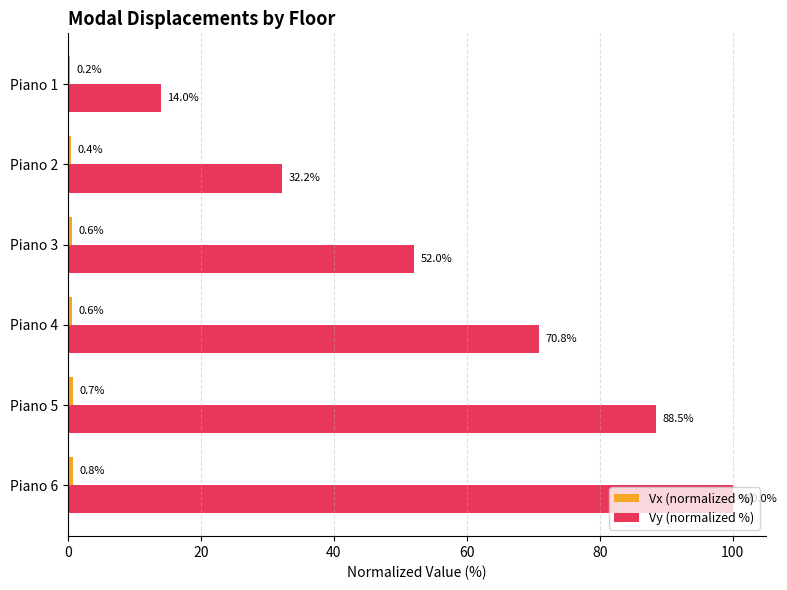

Is it true that Vy (normalized %) equals 118.8 at Piano 4?

False